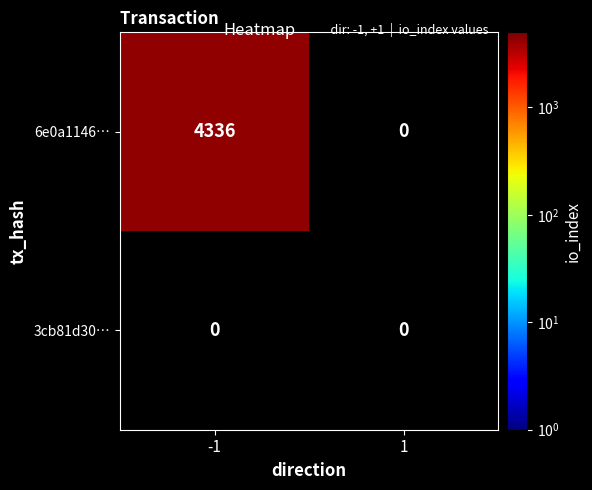

The value of 6e0a1146… at -1 is 4336. True or false?

True